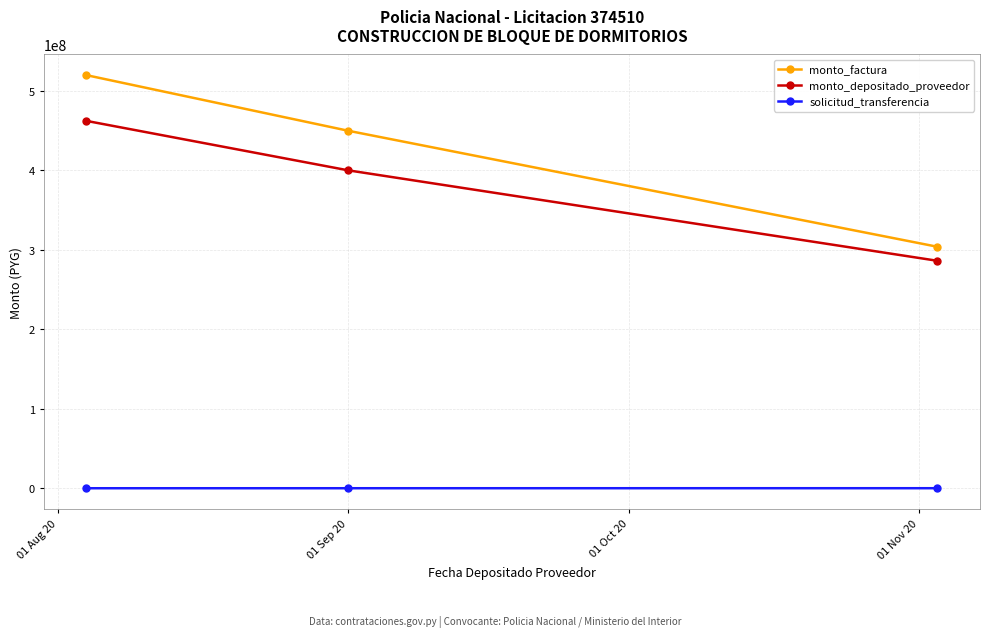

Which series has the widest spread of values?

monto_factura